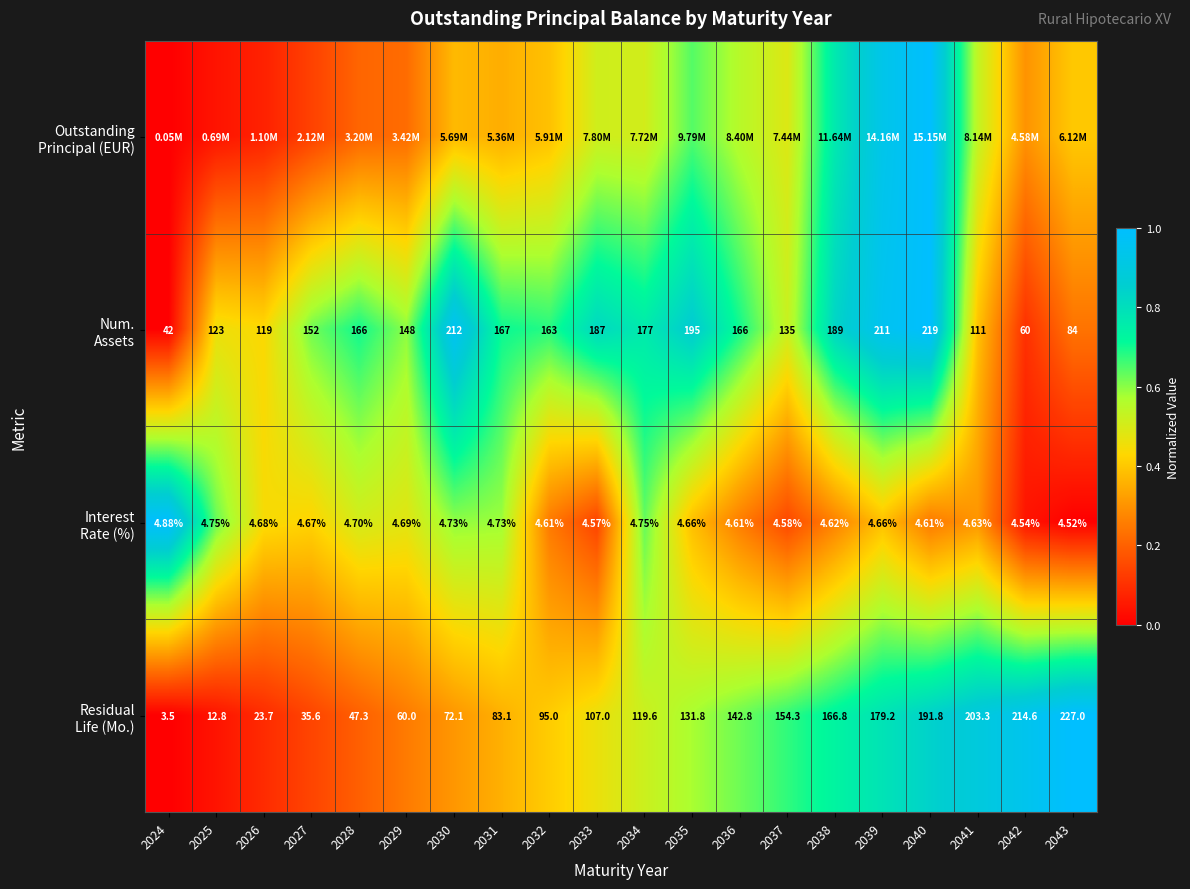

Rank the series by their average value, from lowest to highest.

Interest Rate (%), Outstanding Principal (EUR), Residual Life (Mo.), Num. Assets